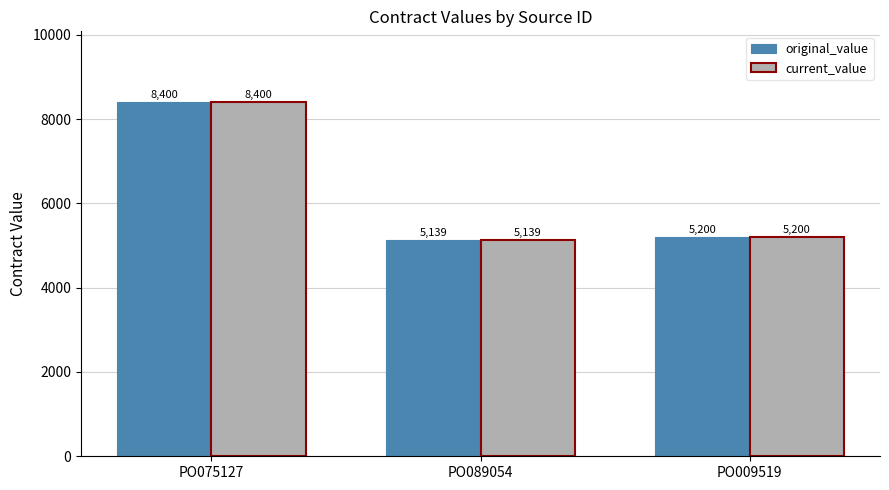

List the labels in order of original_value value, largest first.

PO075127, PO009519, PO089054